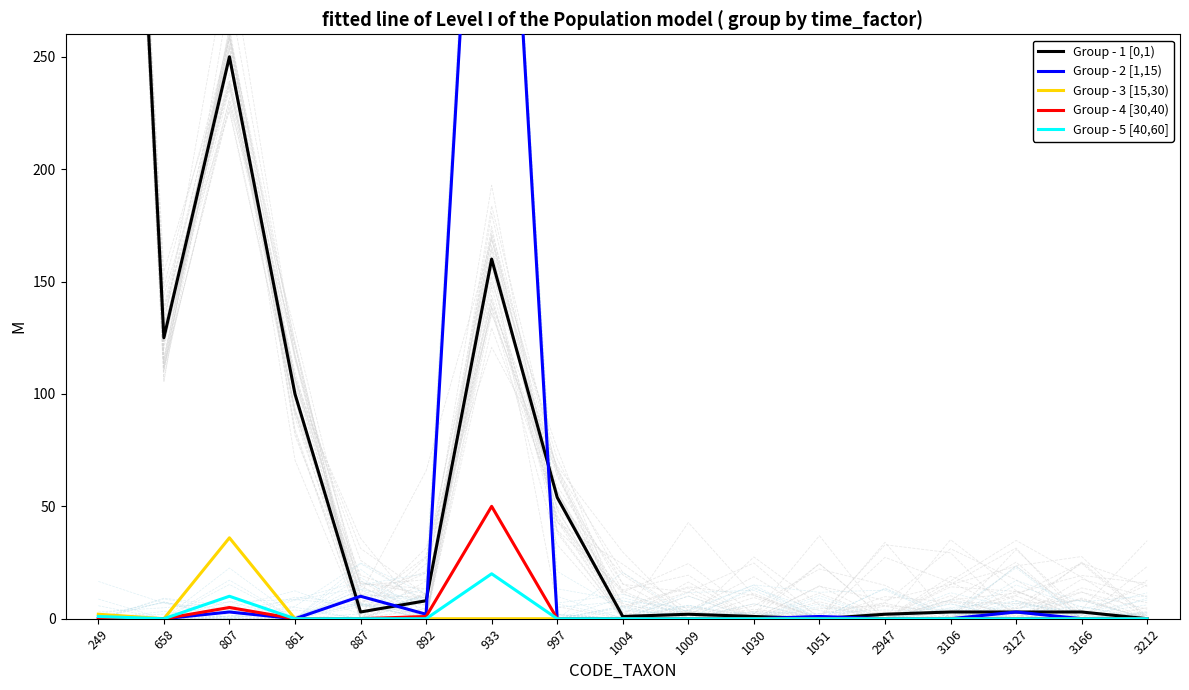

What is the greatest value displayed?

708